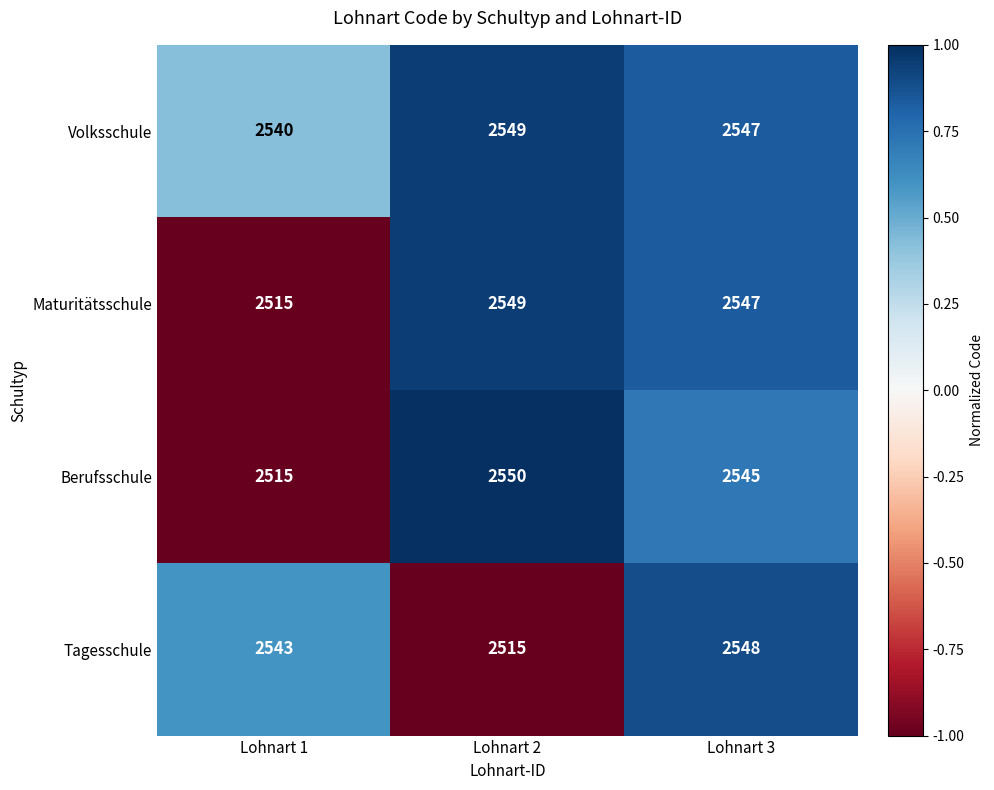

At which category is the sum across all series the highest?

Lohnart 3